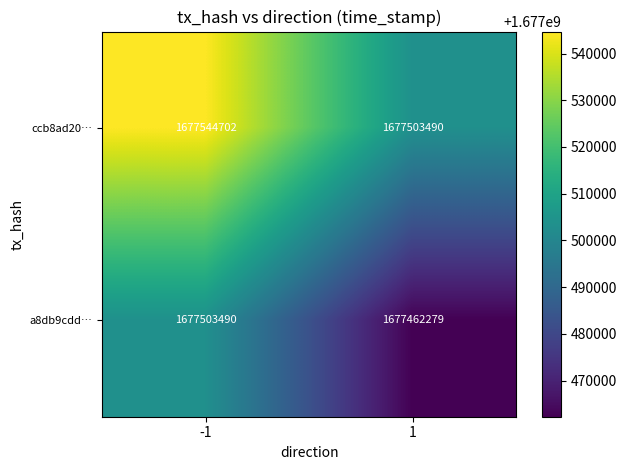

Which series has the largest total across all categories?

ccb8ad20…